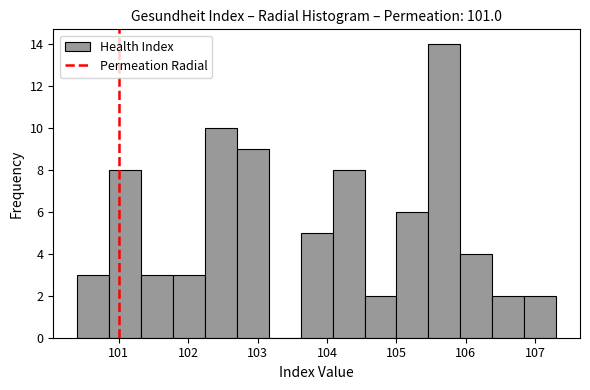

Which range on the x-axis has the tallest bar?

105.46 to 105.92